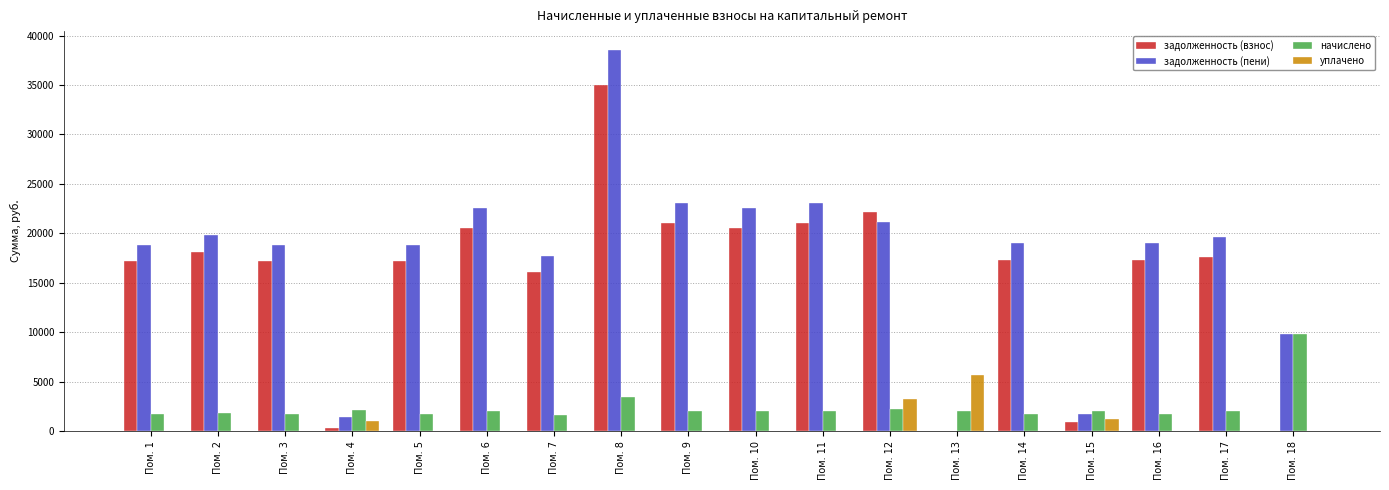

Which series has the largest total across all categories?

задолженность (пени)